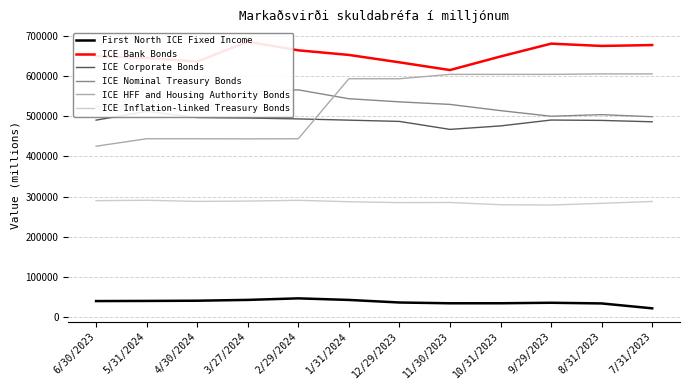

At which label does ICE Corporate Bonds first exceed 490672?

5/31/2024